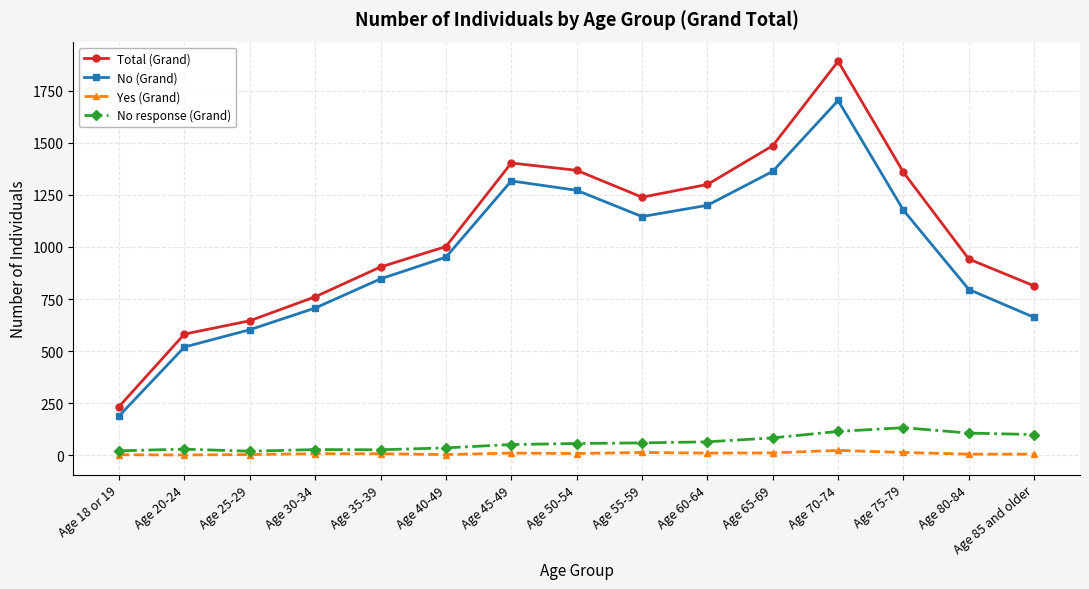

Is the value of Yes (Grand) at Age 25-29 greater than the value of No response (Grand) at Age 55-59?

No